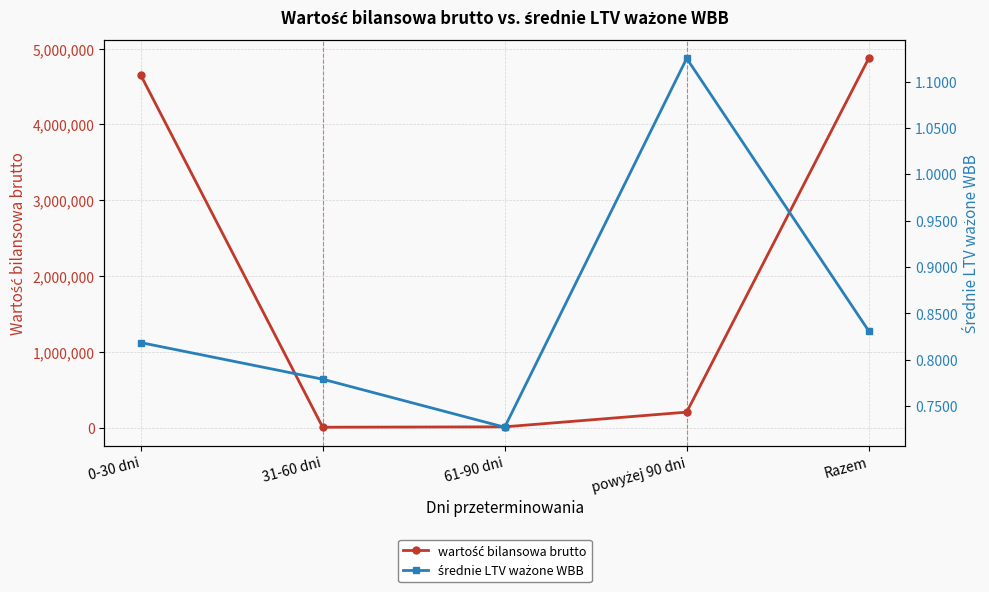

True or false: średnie LTV ważone WBB and wartość bilansowa brutto intersect in this chart.

False